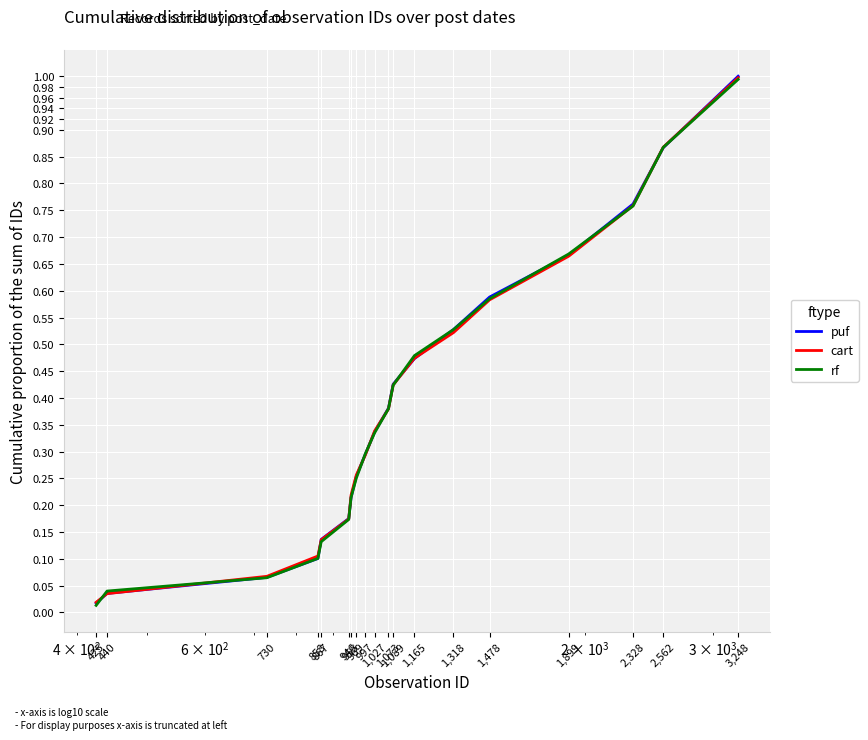

Rank the series by their average value, from highest to lowest.

puf, cart, rf